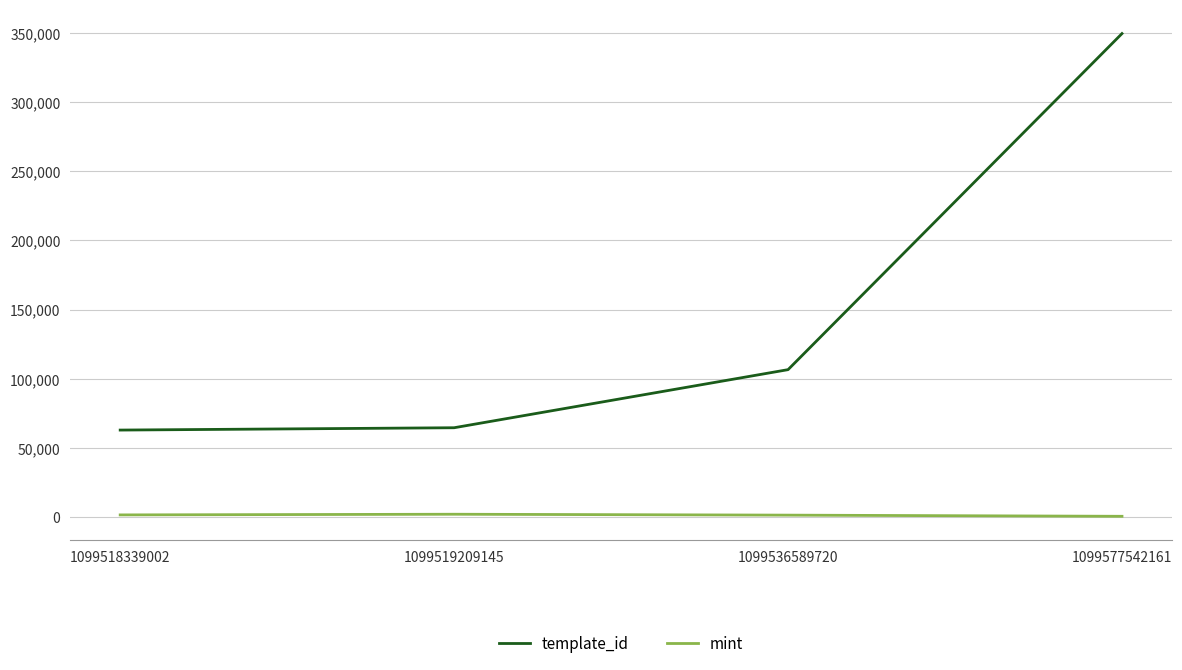

The value of template_id at 1099518339002 is 42924. True or false?

False